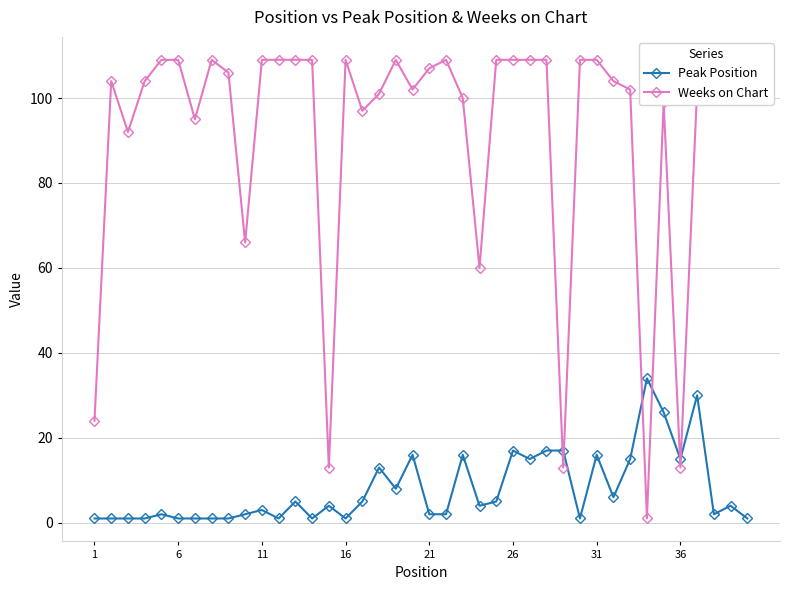

What is the highest value of the Peak Position series?

34